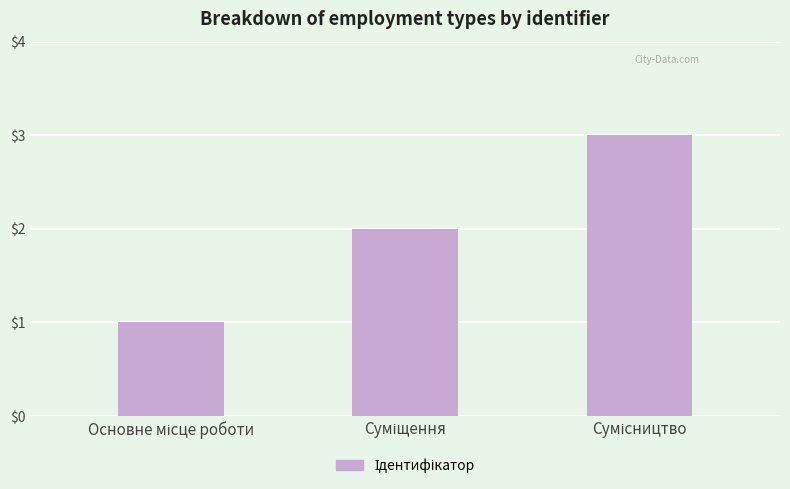

What is the sum of all values?

6